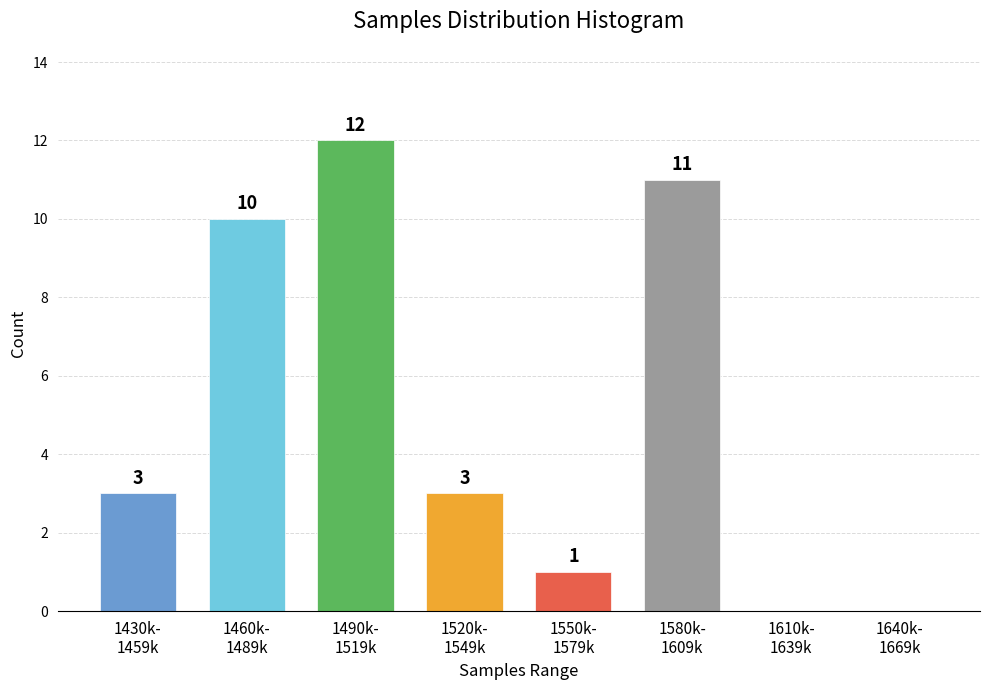

What is the maximum value shown in the chart?

12